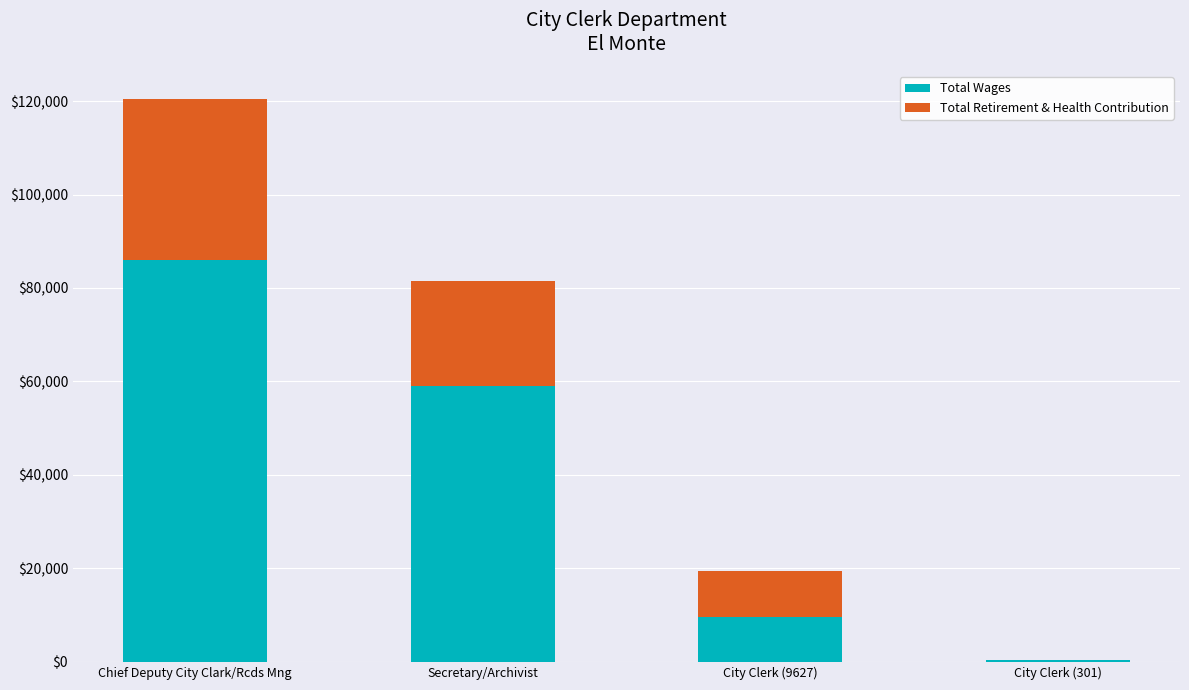

The value of Total Wages at Secretary/Archivist is 98343. True or false?

False